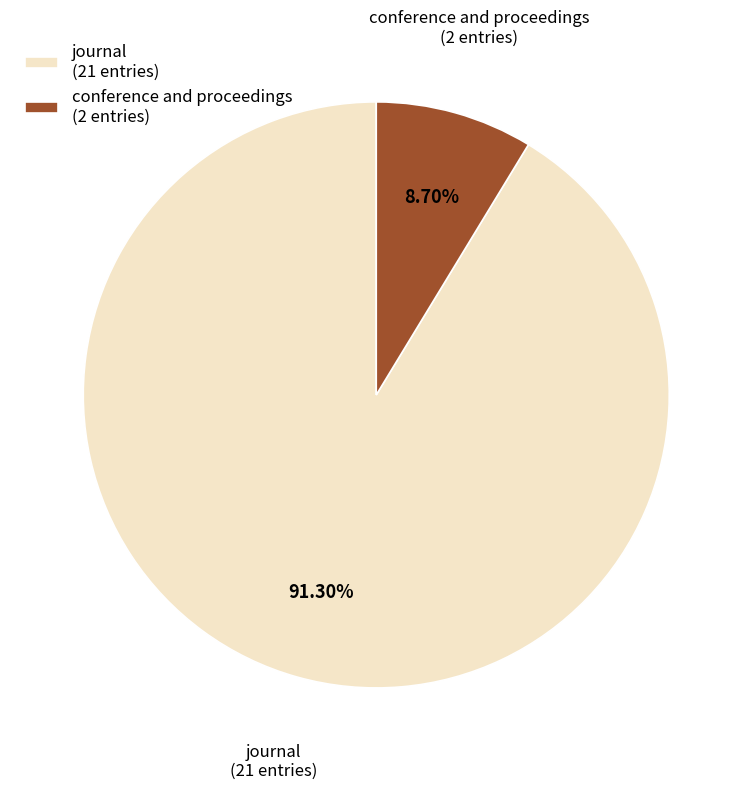

How many slices are in this pie chart?

2